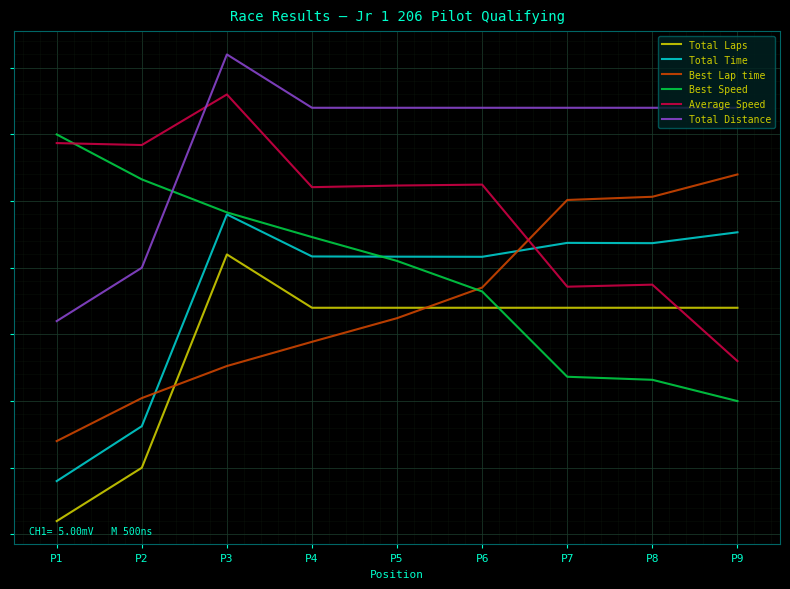

What is the difference between the highest and lowest values at P7?

2.0